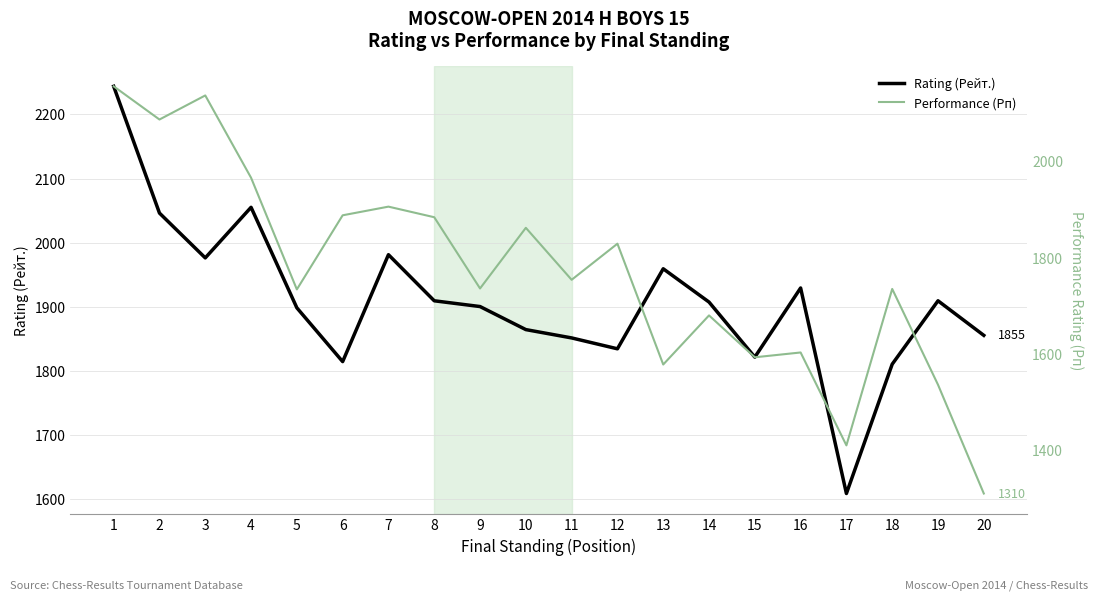

In Rating (Рейт.), how many points are lower than both neighbors (excluding endpoints)?

5